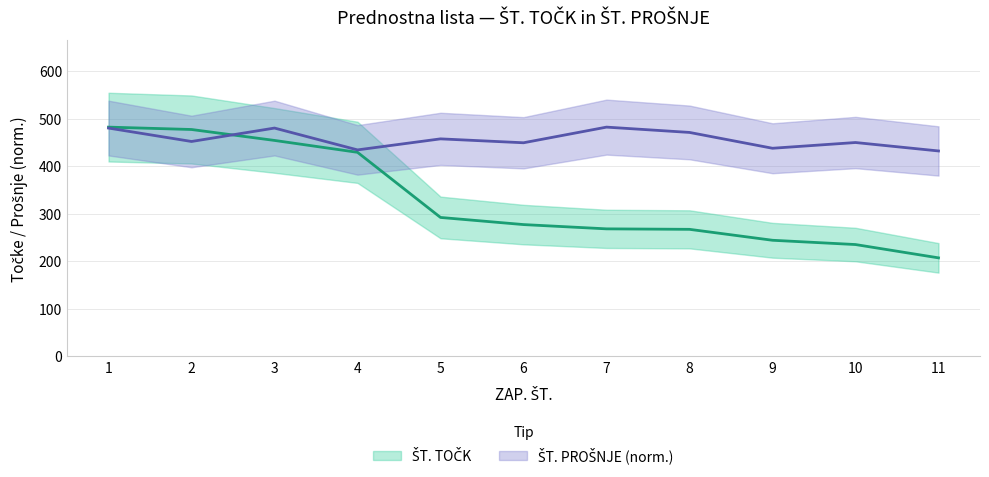

Does the chart display data point markers on the line(s)?

No